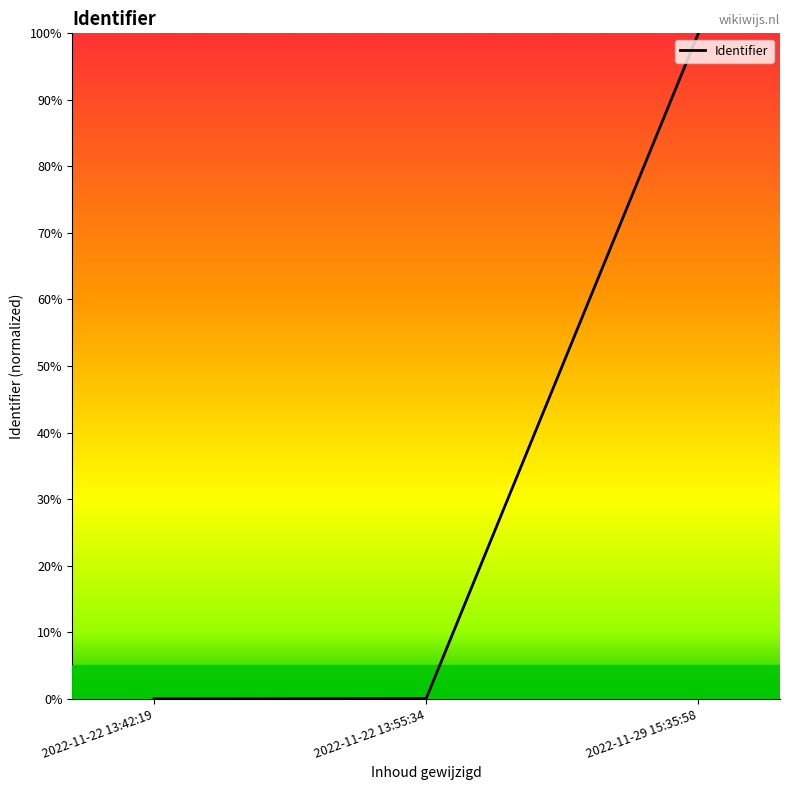

Which category has the highest value across all series?

2022-11-29 15:35:58